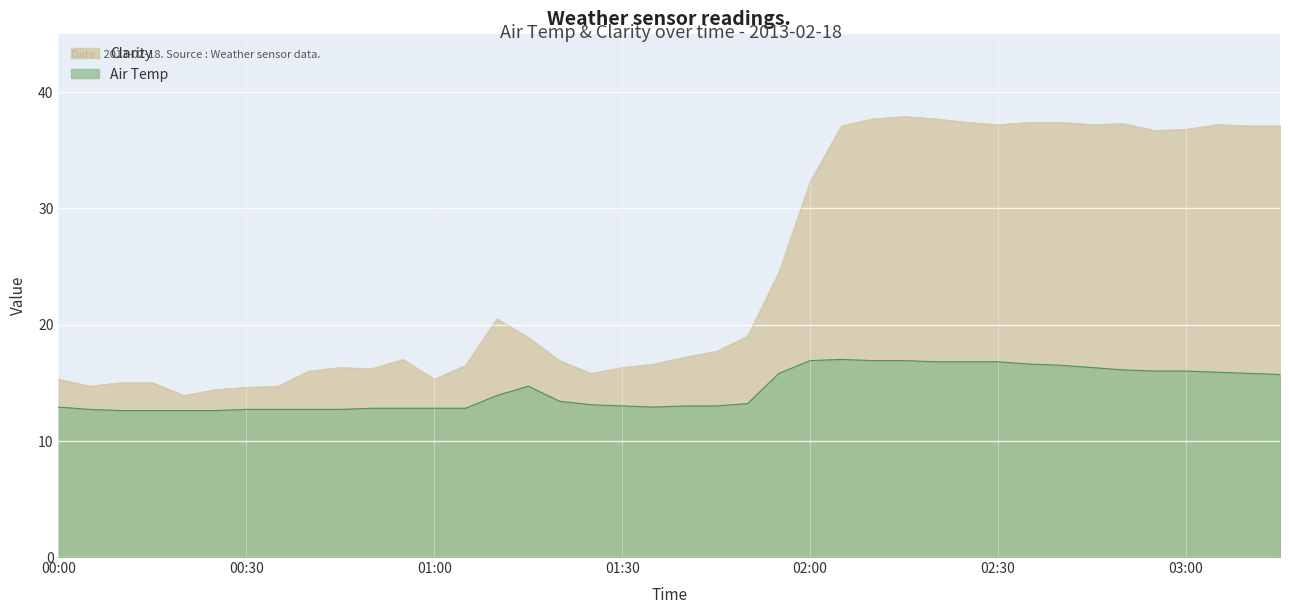

List the series in order of their overall mean, highest first.

Clarity, Air Temp